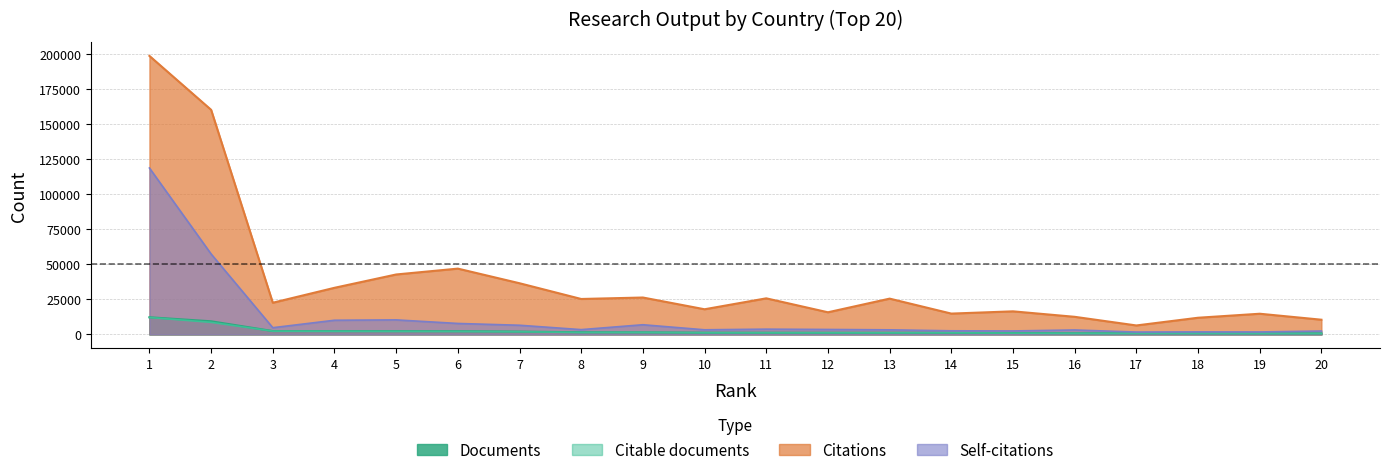

Read the Documents value at 11.

1234